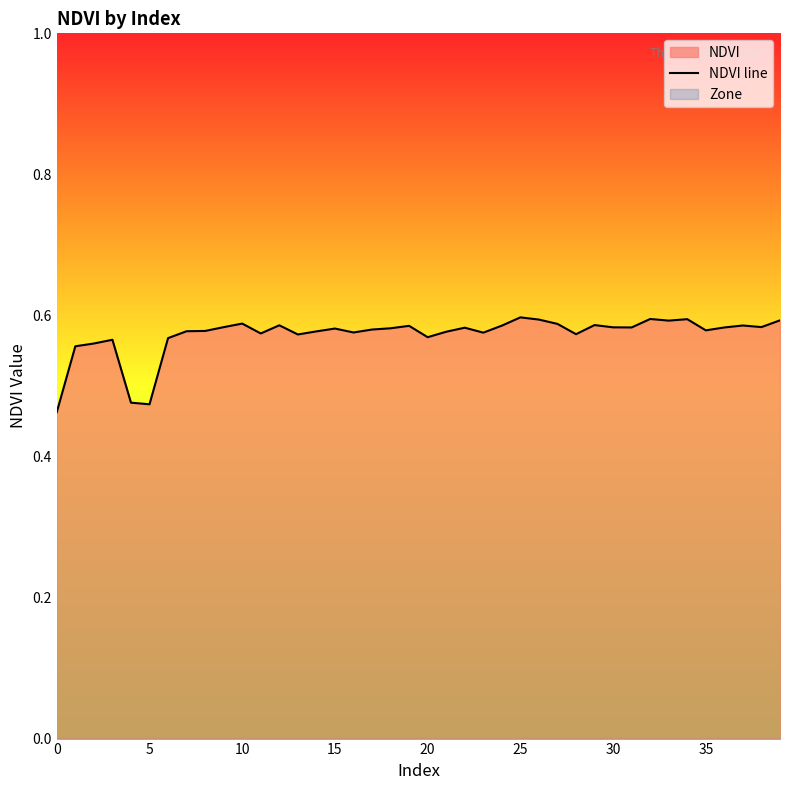

True or false: the data shows 0.6 at 33.

True